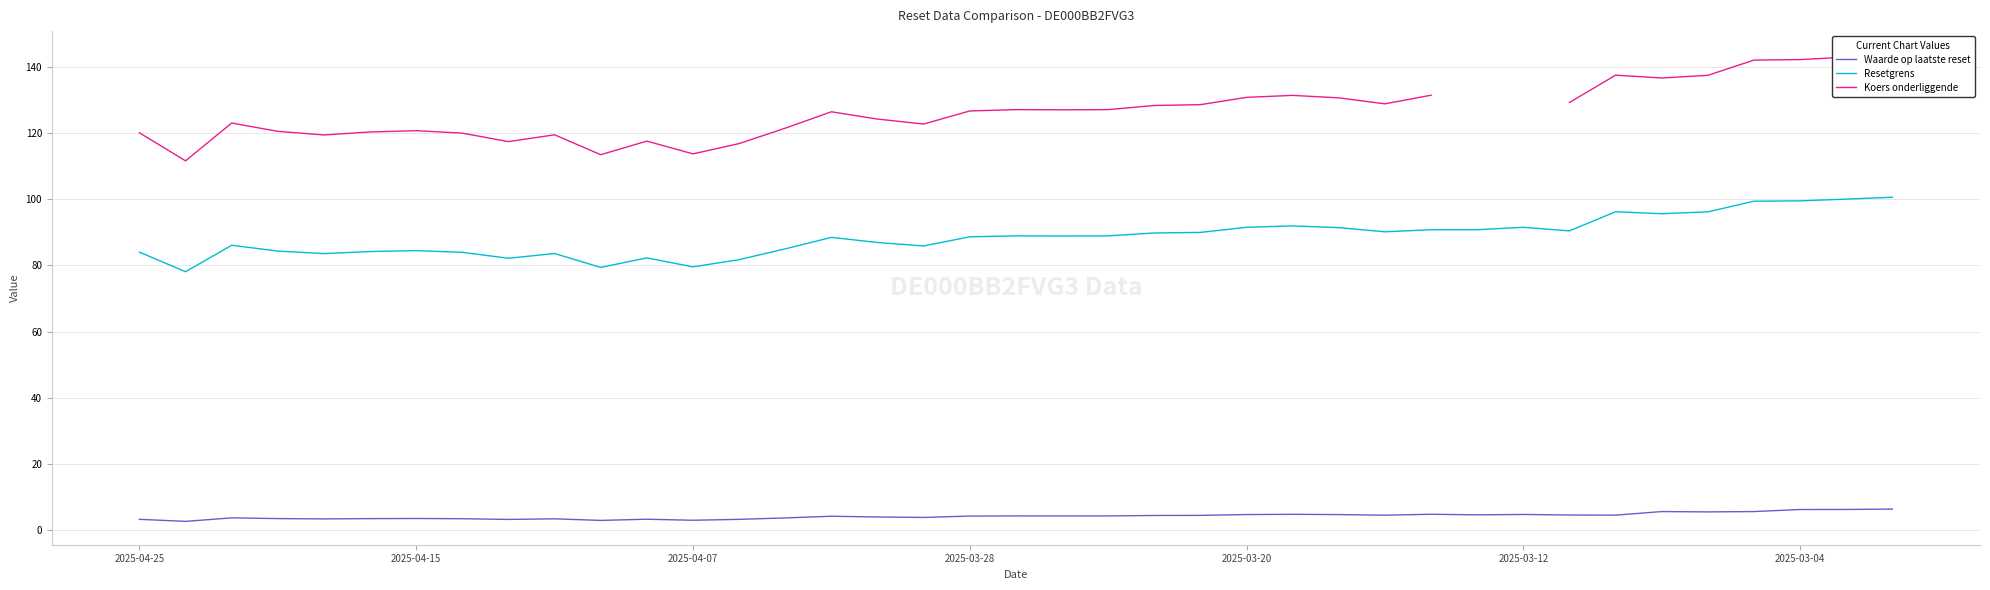

The value of Resetgrens at 2025-03-28 is 138.5. True or false?

False